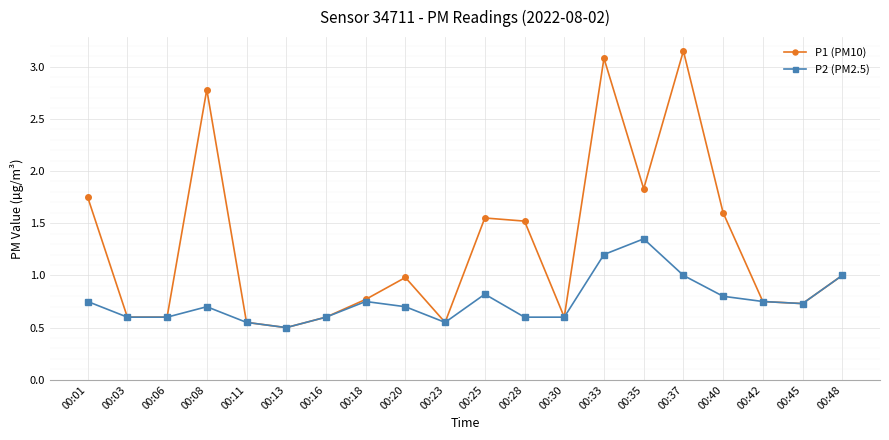

Which series has the widest spread of values?

P1 (PM10)